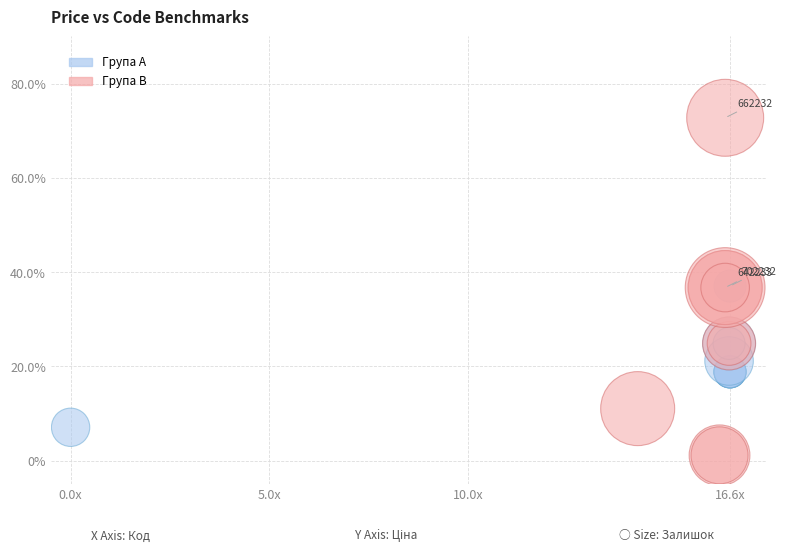

What are all the series names shown in the legend?

Група A, Група B